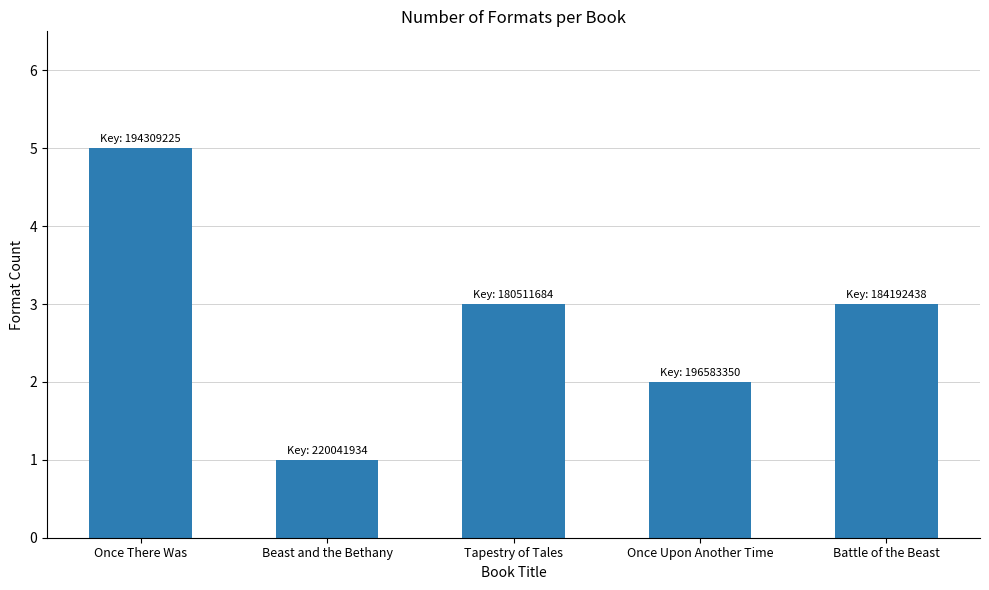

The value at Once Upon Another Time is 3. True or false?

False